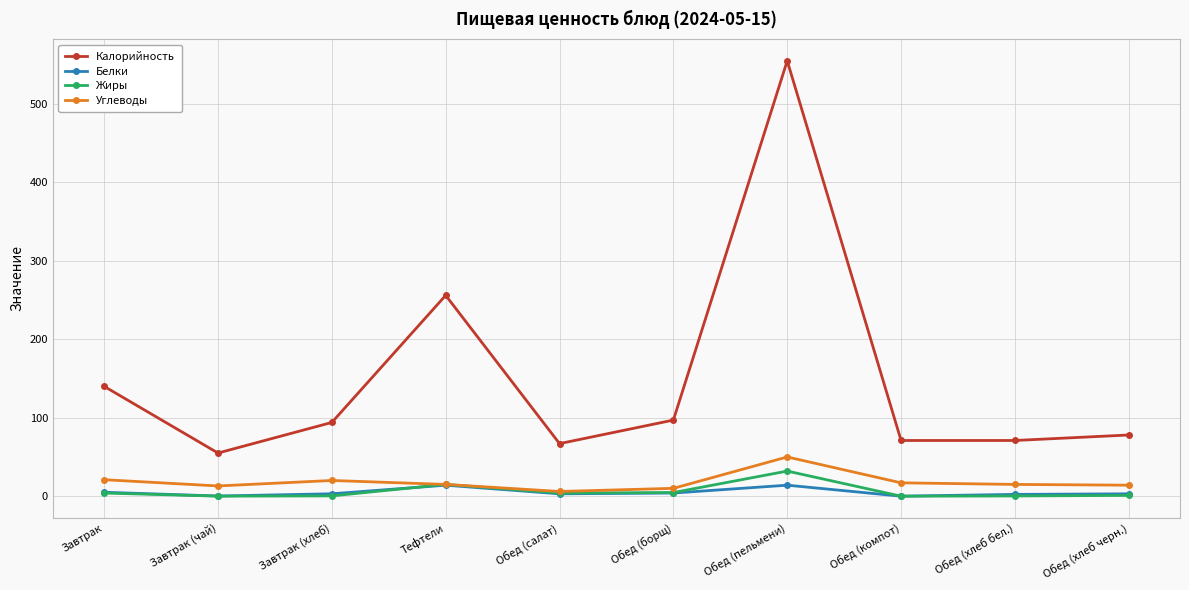

True or false: Калорийность and Углеводы cross at least once.

False